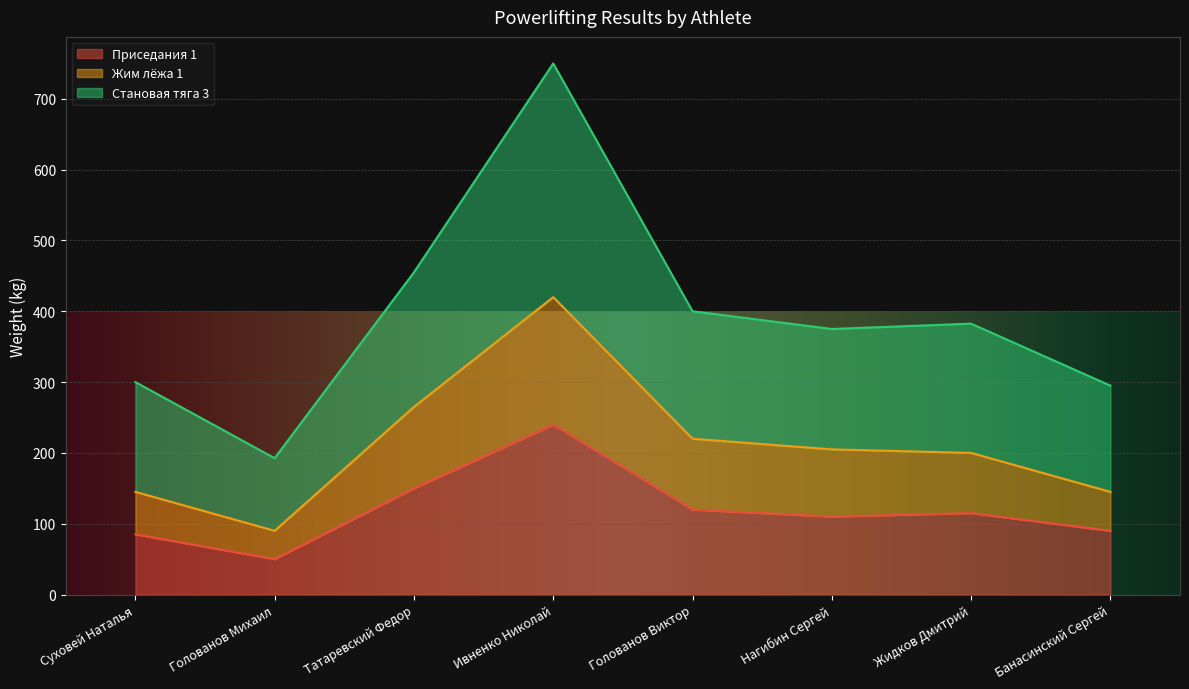

How many distinct data groups are displayed?

3